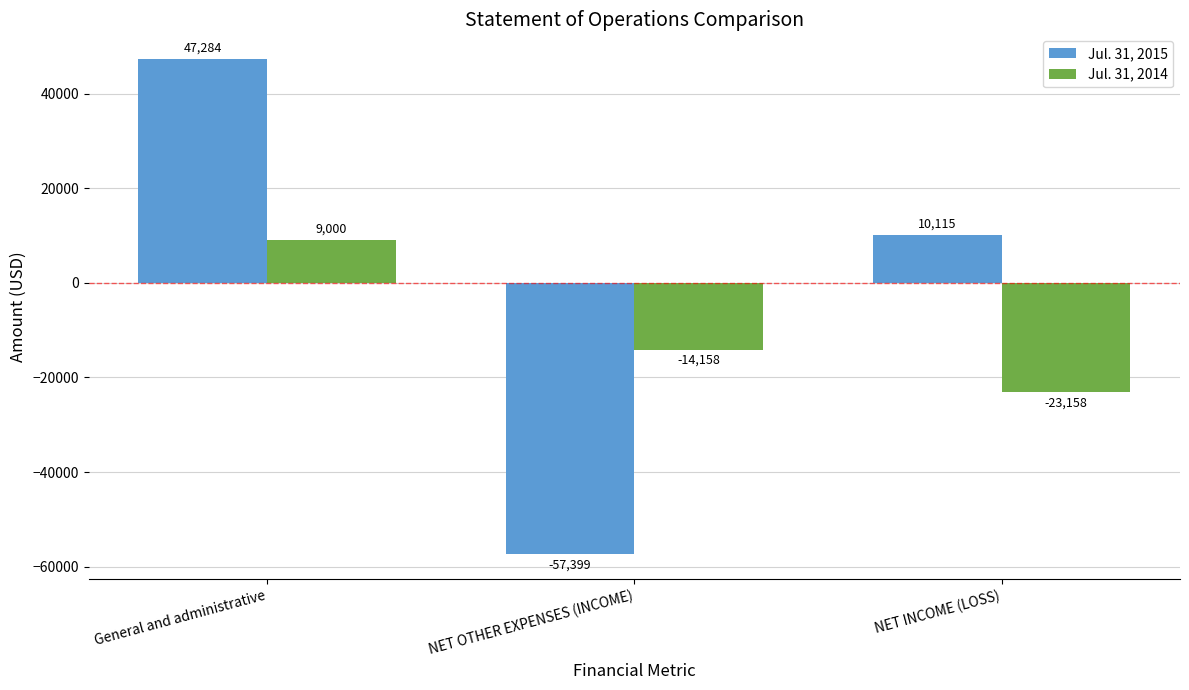

What is the average value of the Jul. 31, 2014 series?

-9439